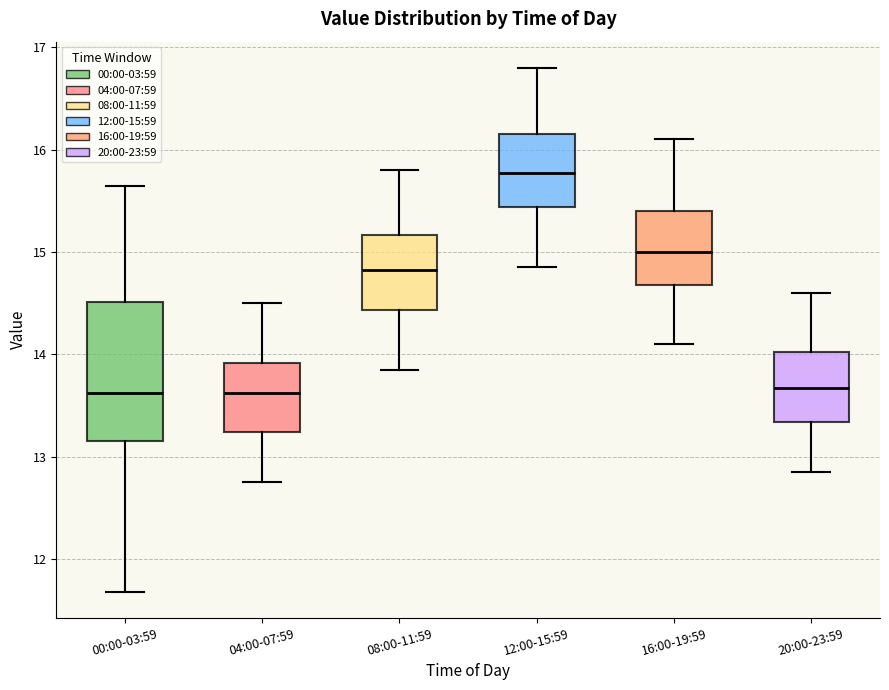

Where does the median line of the box for 12:00-15:59 sit on the y-axis? The values are not printed on the chart, so give them approximately, as read against the axis.

15.8